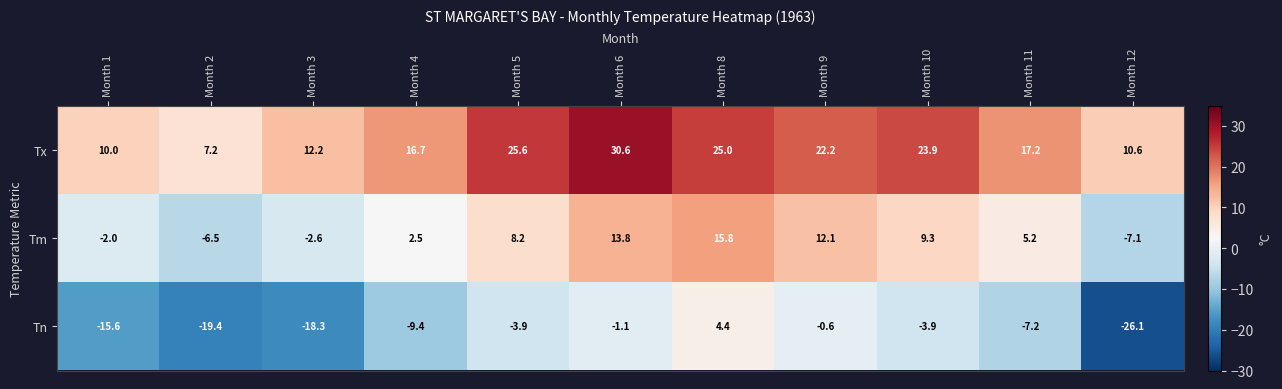

Count the number of data series in this chart.

3